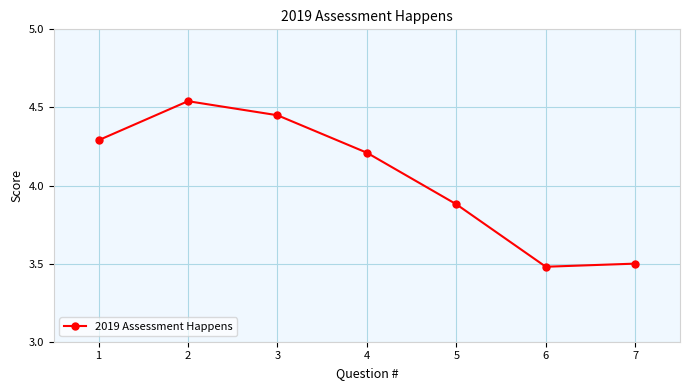

The chart shows a value of 6.8 at 4. True or false?

False